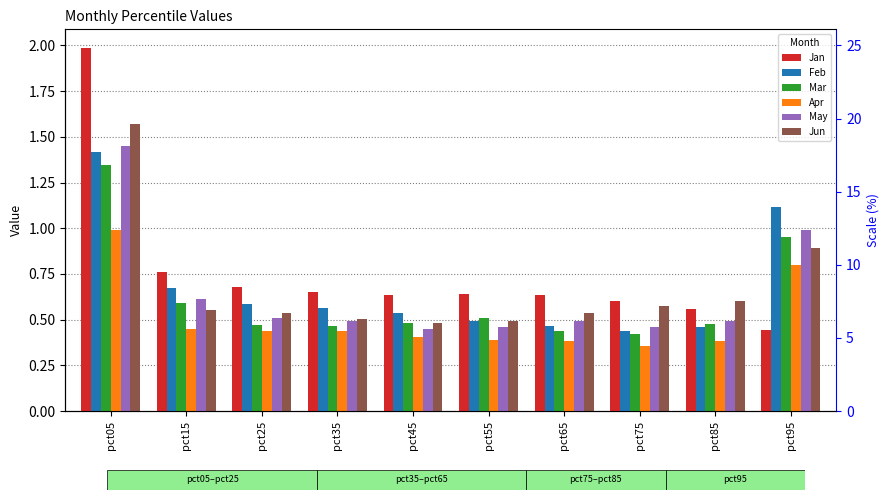

At which category is the sum across all series the highest?

pct05